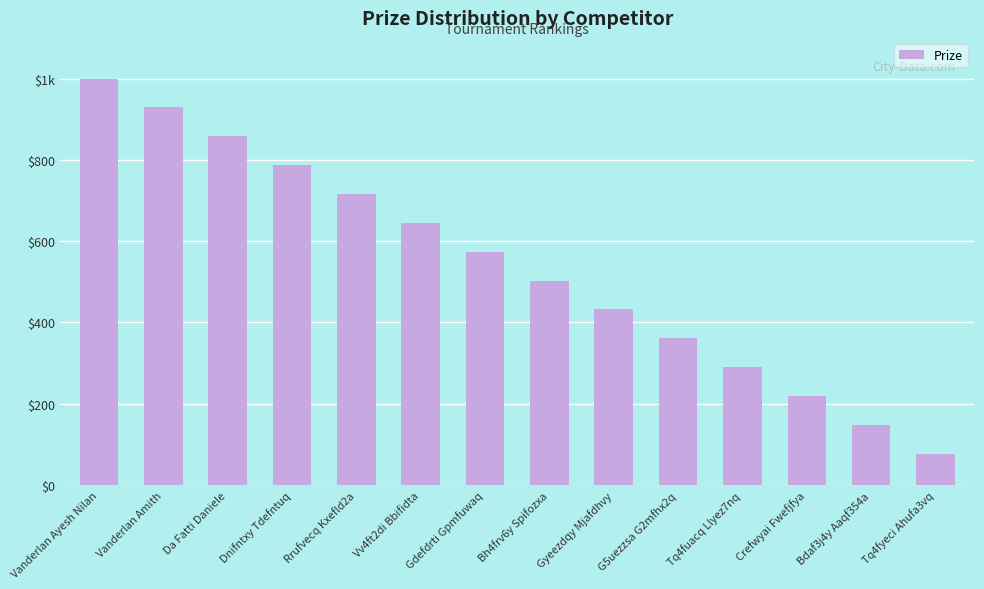

What is the sum of the values at Vv4ft2di Bbifidta and Vanderlan Ayesh Nilan?

1645